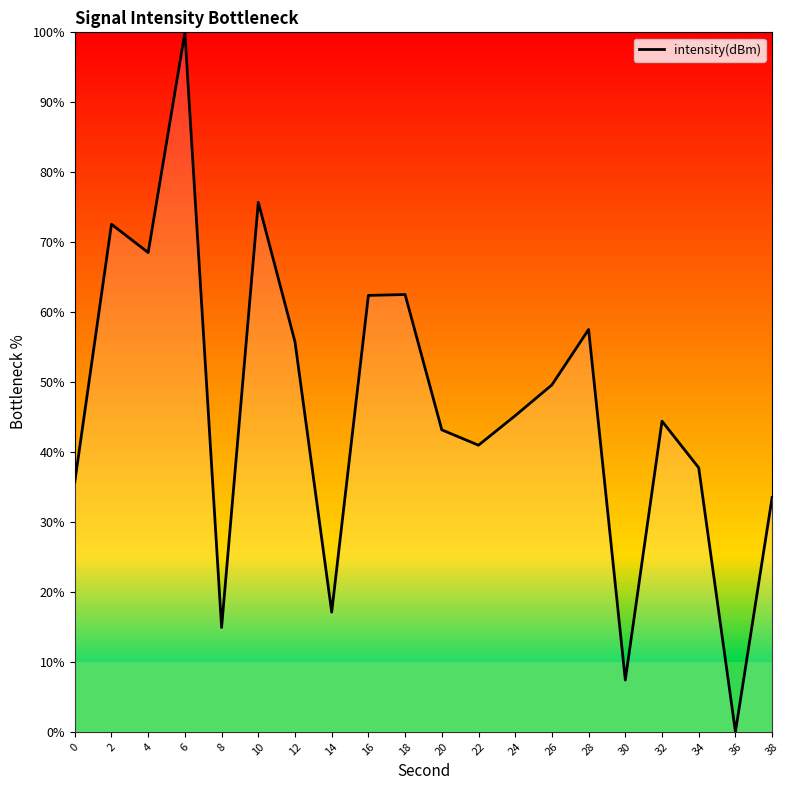

Between 8 and 2, which is larger?

2